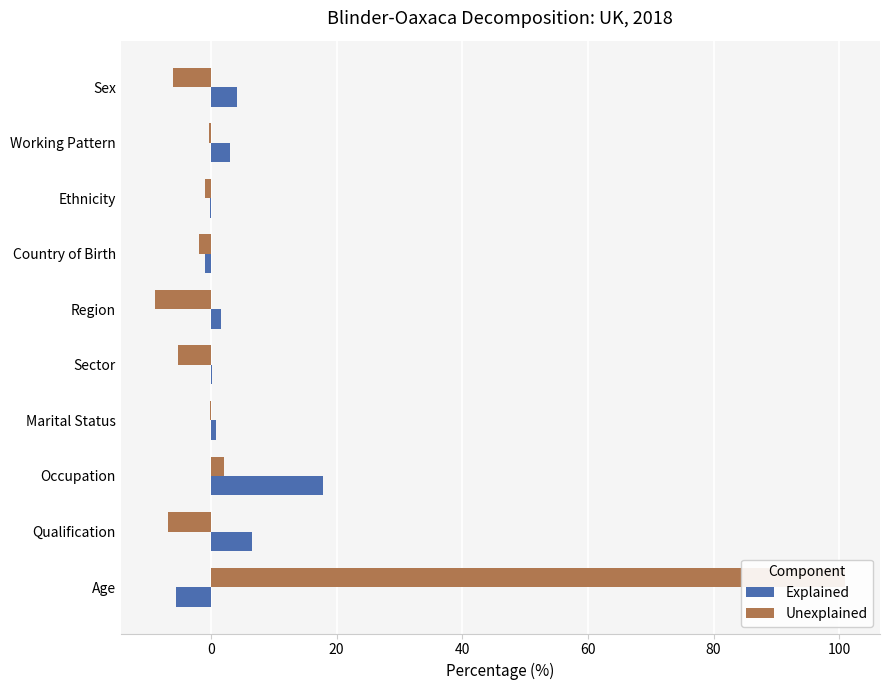

What is the smallest value displayed?

-8.9